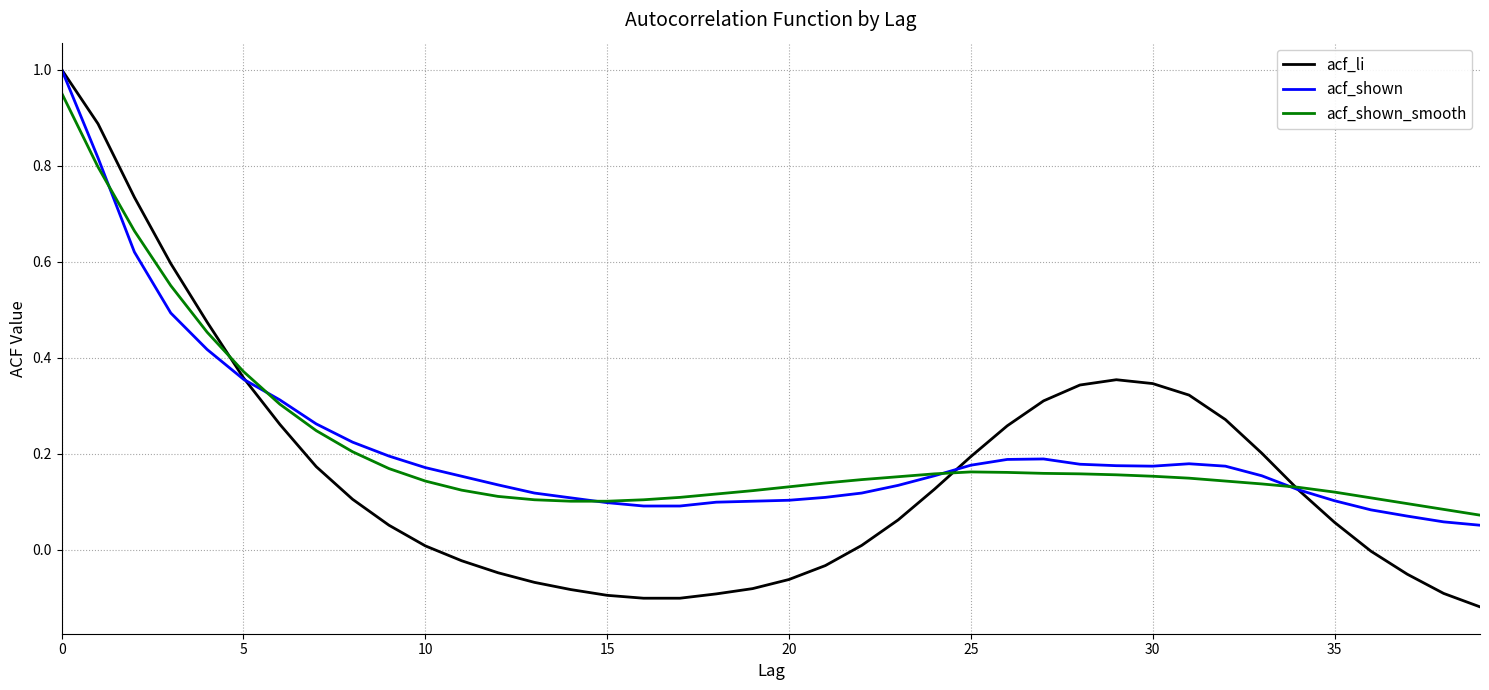

Which series has the widest spread of values?

acf_li